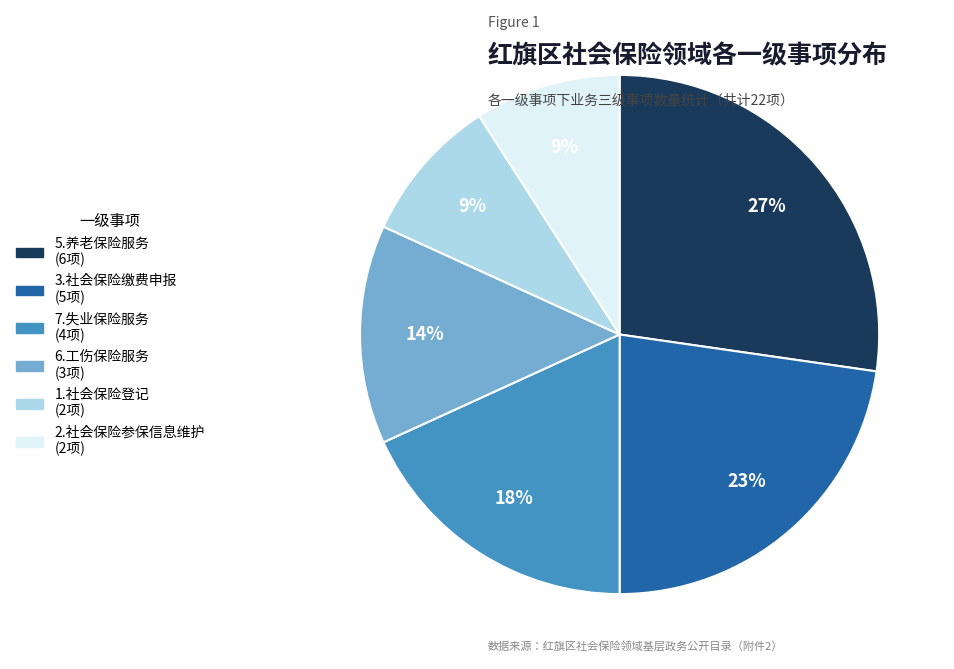

Count the number of slices in the pie.

6